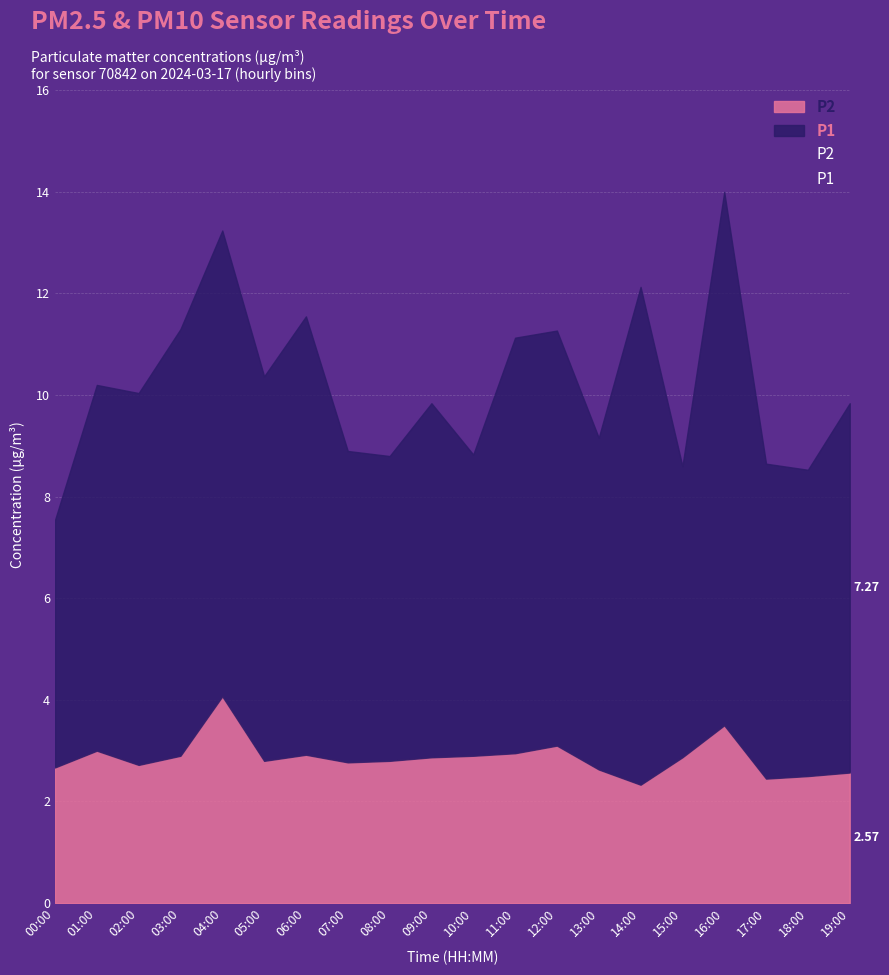

Reading left to right, extract all data points from this chart.

P2: 00:00=2.7	01:00=3.0	02:00=2.7	03:00=2.9	04:00=4.1	05:00=2.8	06:00=2.9	07:00=2.8	08:00=2.8	09:00=2.9	10:00=2.9	11:00=3.0	12:00=3.1	13:00=2.6	14:00=2.3	15:00=2.9	16:00=3.5	17:00=2.5	18:00=2.5	19:00=2.6
P1: 00:00=7.5	01:00=10.2	02:00=10.0	03:00=11.3	04:00=13.2	05:00=10.4	06:00=11.6	07:00=8.9	08:00=8.8	09:00=9.8	10:00=8.8	11:00=11.1	12:00=11.3	13:00=9.2	14:00=12.1	15:00=8.6	16:00=14.0	17:00=8.7	18:00=8.5	19:00=9.8